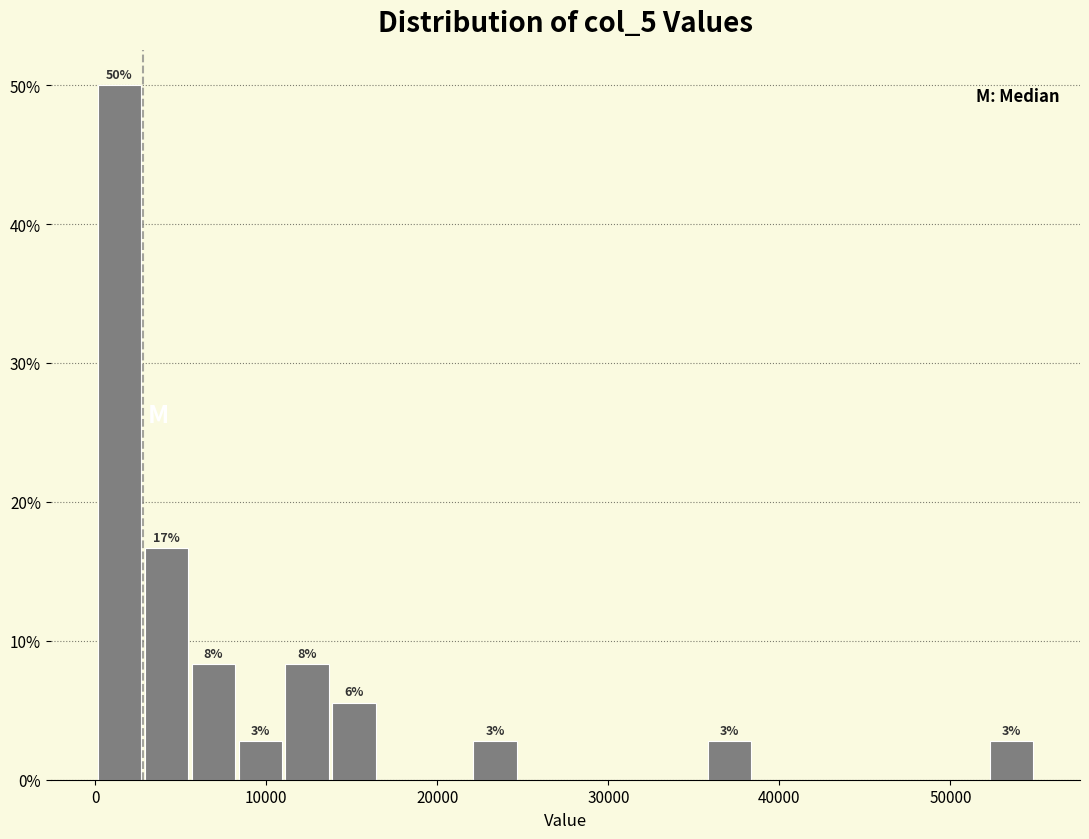

Read against the x-axis, roughly where is the centre of the tallest bar?

1000